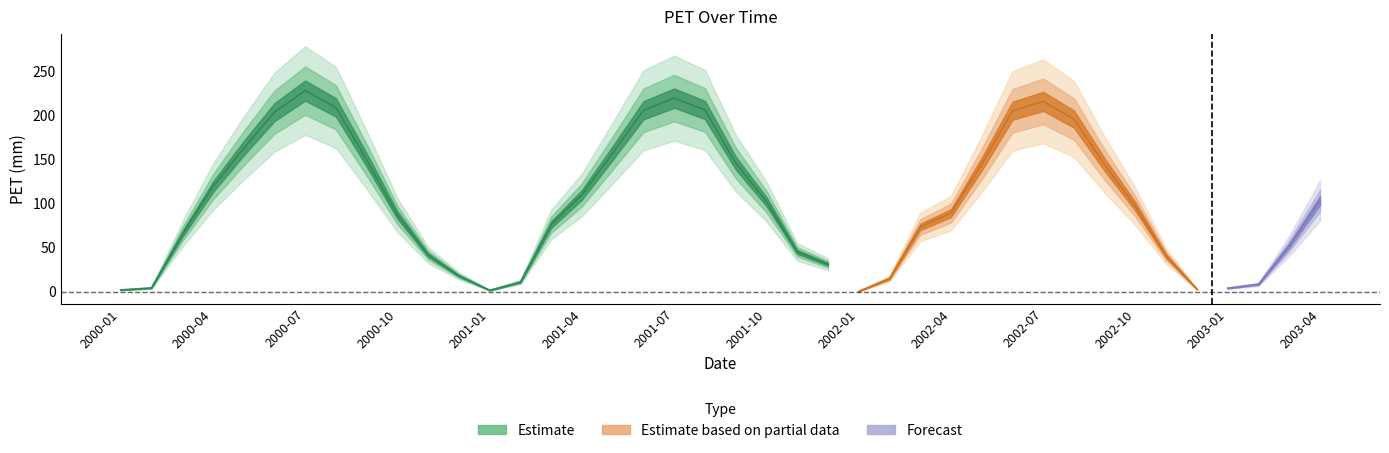

Approximately how many times larger is the value at 2002-12 compared to 2002-02?

0.2